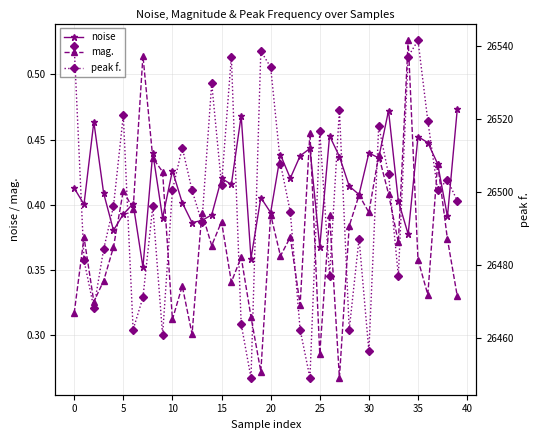

True or false: mag. has more than 0 interior local peaks.

True